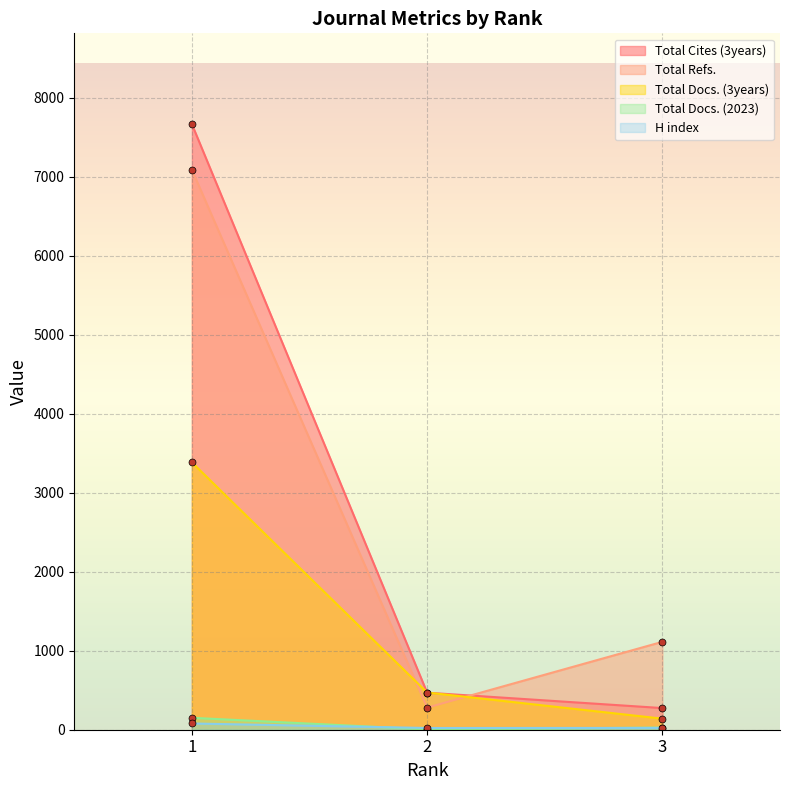

What is the value of the Total Docs. (3years) point at the 3rd from the left?

140